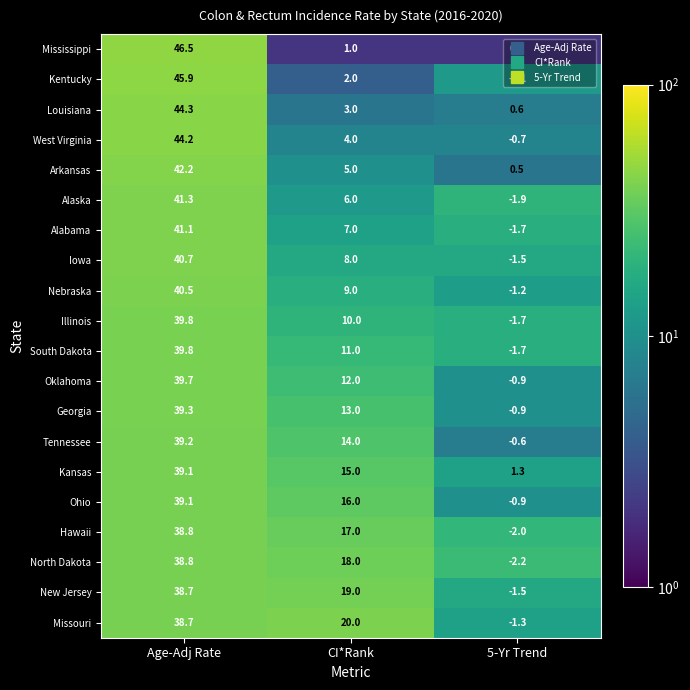

Between CI*Rank and 5-Yr Trend, which series saw the biggest shift?

Missouri